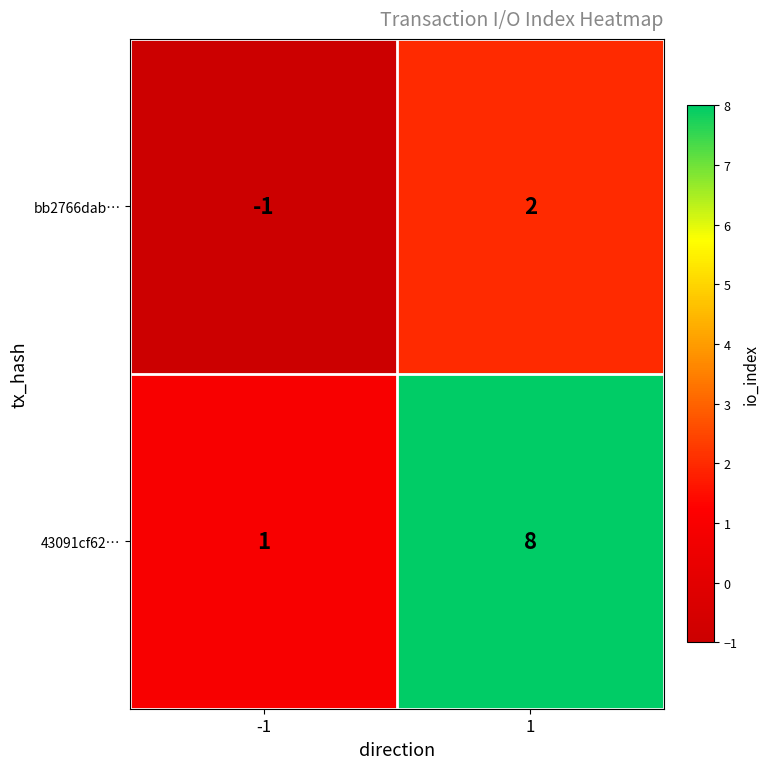

Reading left to right, what are all the values shown in this chart?

bb2766dab…: -1	2
43091cf62…: 1	8